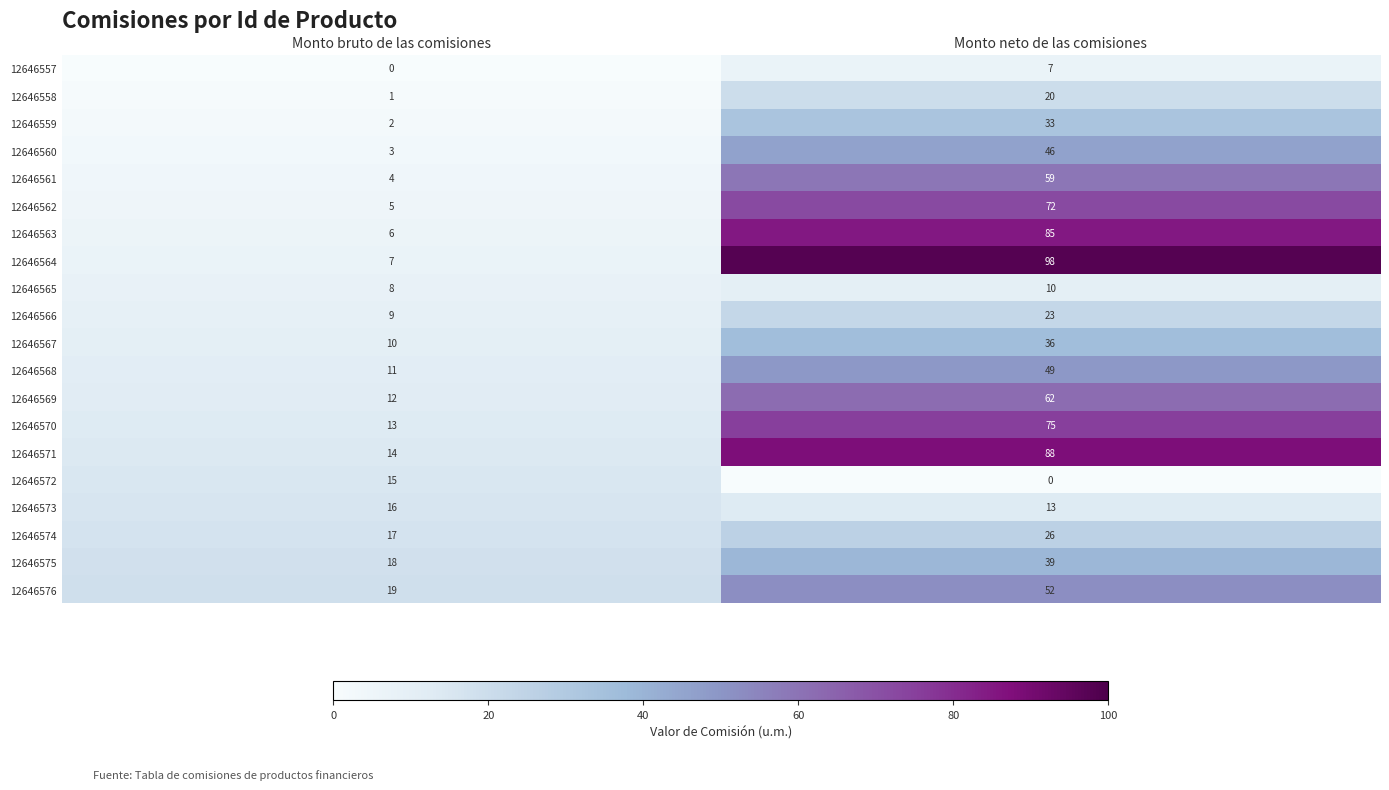

What is the difference between the 12646570 values at Monto bruto de las comisiones and Monto neto de las comisiones?

62